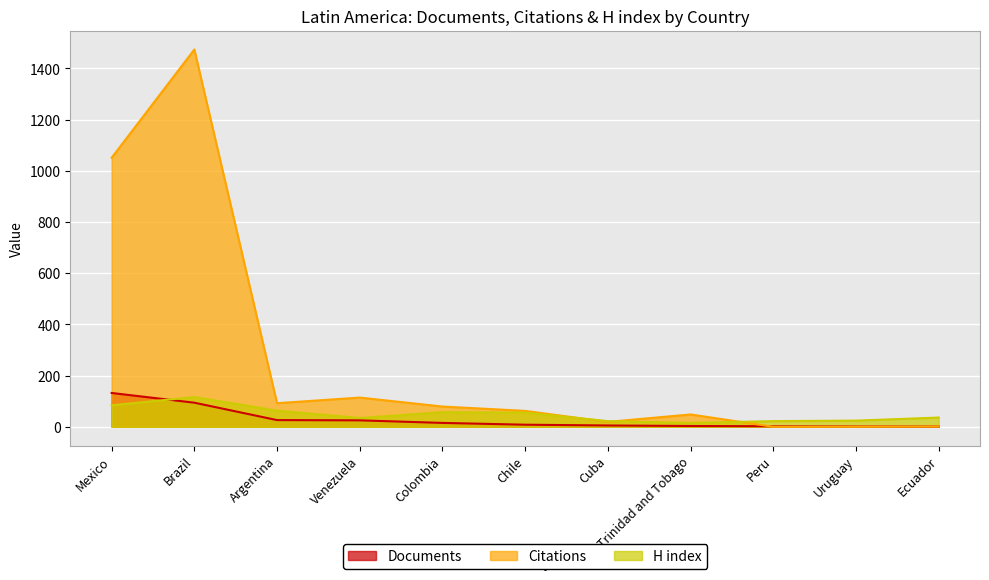

Between Brazil and Uruguay, which series saw the biggest shift?

Citations